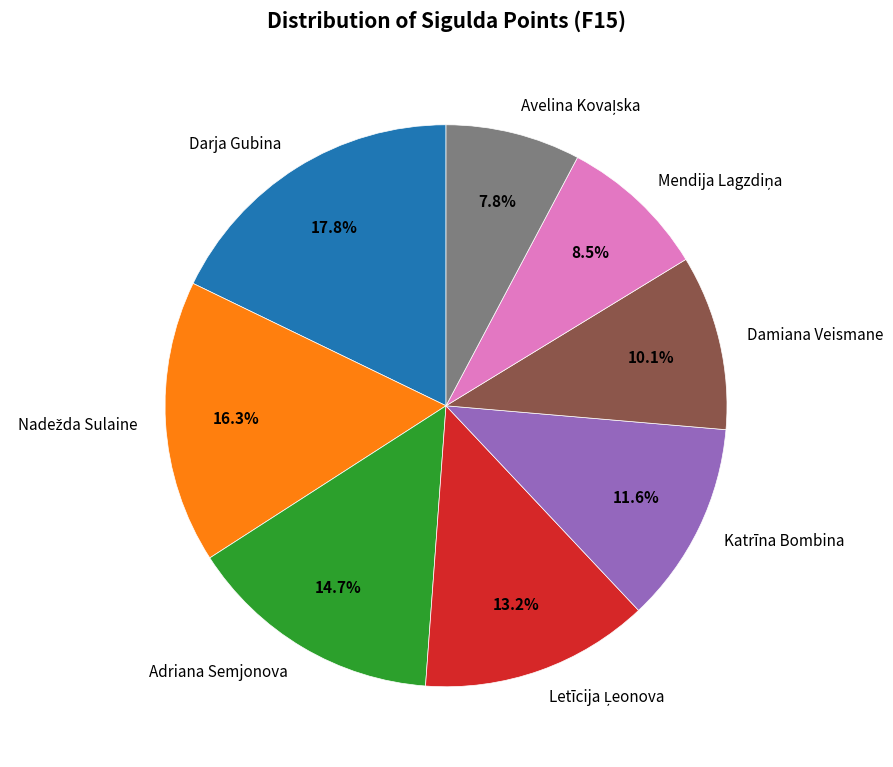

Which slice is the largest?

Darja Gubina